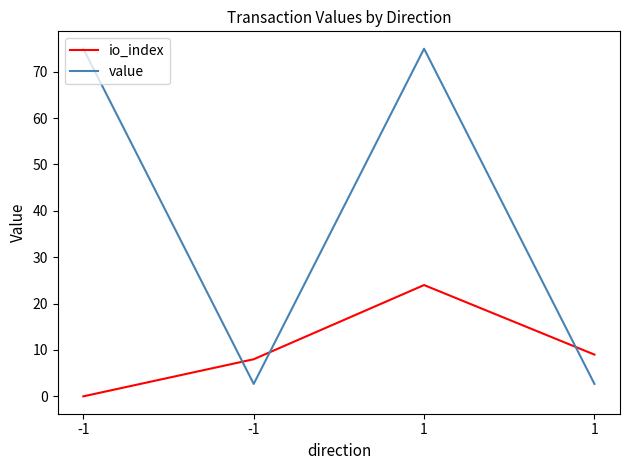

At which category does value reach its first local peak?

1